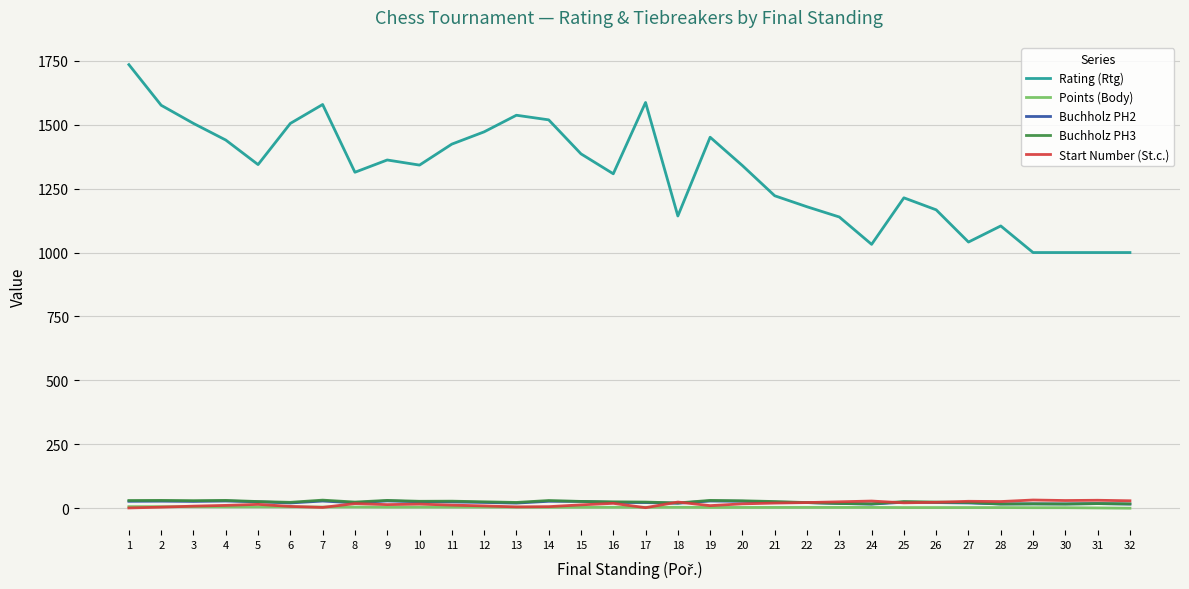

Which series has the largest range (max minus min)?

Rating (Rtg)